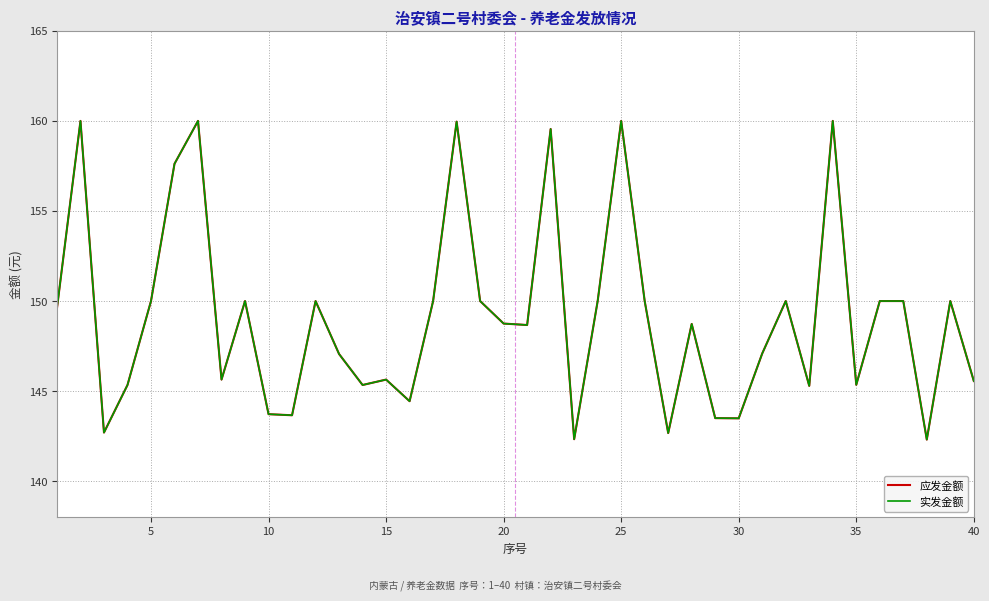

Does the chart display data point markers on the line(s)?

No